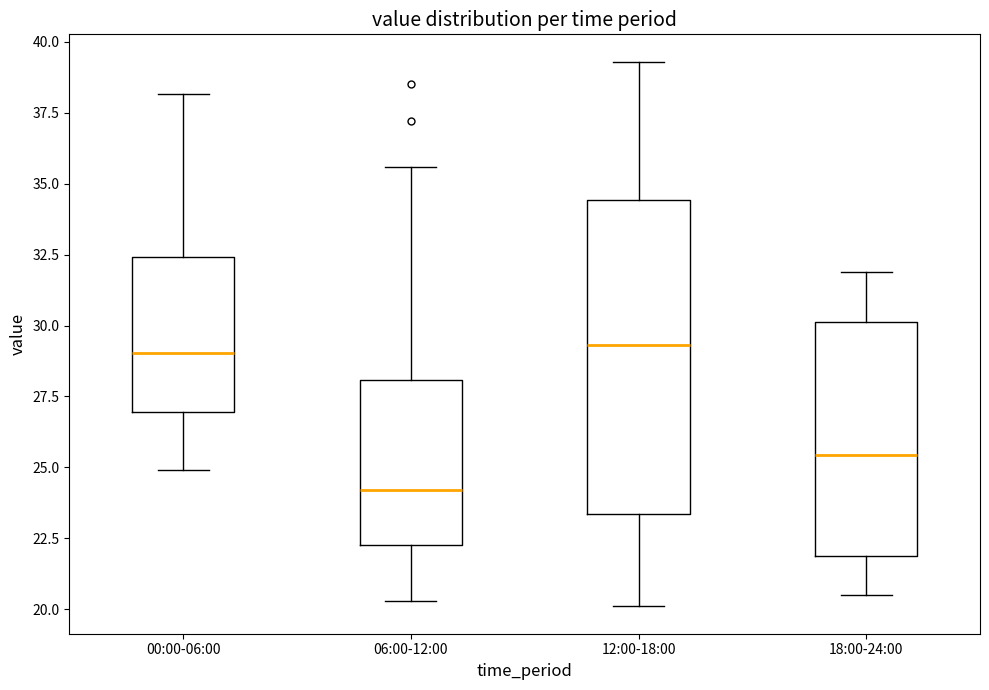

Which box is the tallest, from its lower edge to its upper edge?

12:00-18:00